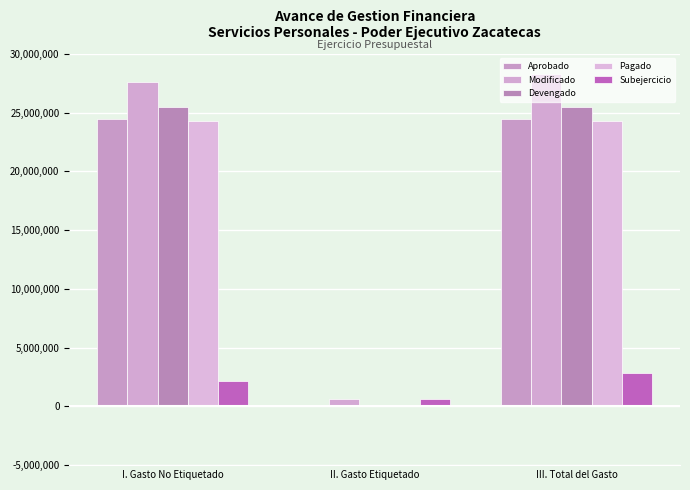

Which category has the lowest value across all series?

II. Gasto Etiquetado